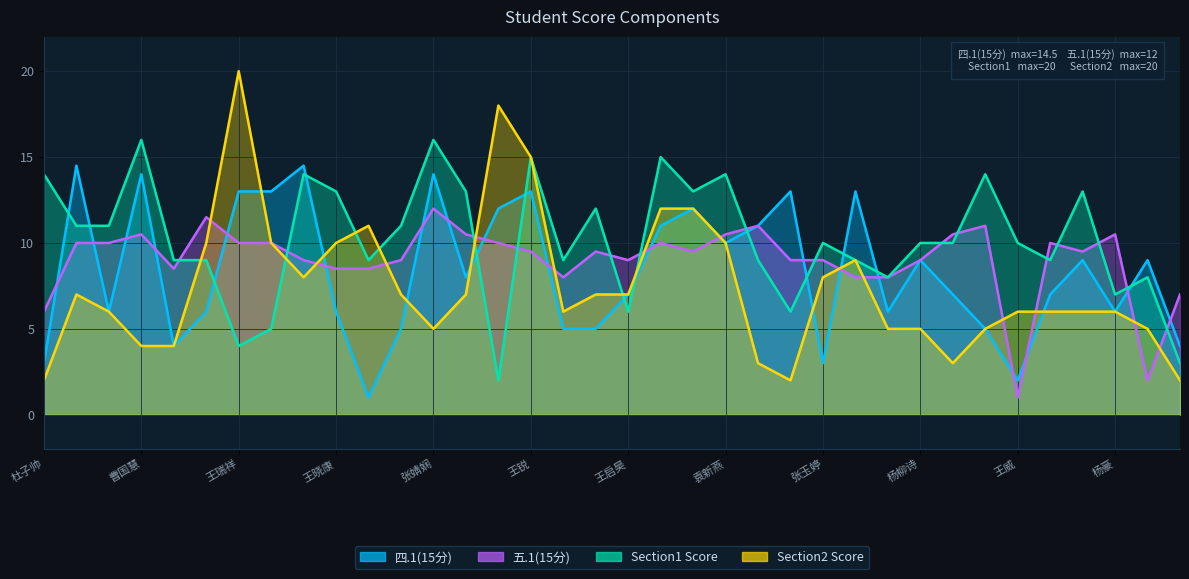

True or false: Section1 Score has a value of 9.0 at 黄均钰.

True